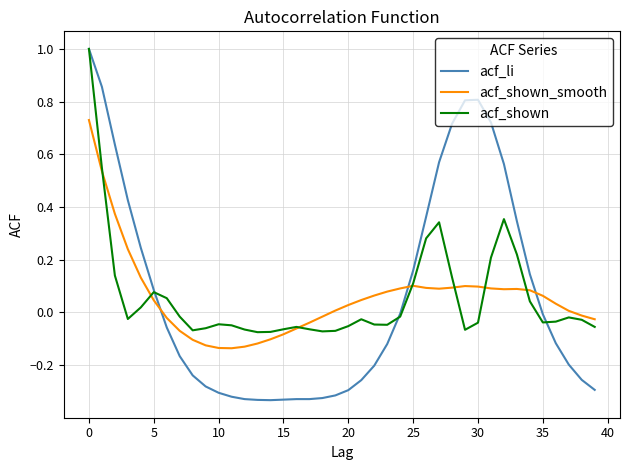

How many intersections are there between acf_li and acf_shown_smooth?

3